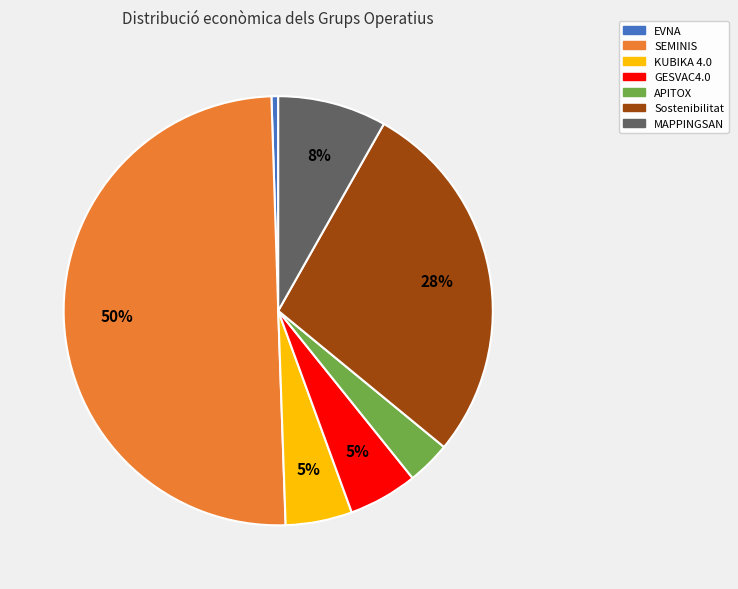

Is the sum of GESVAC4.0 and SEMINIS greater than half?

Yes